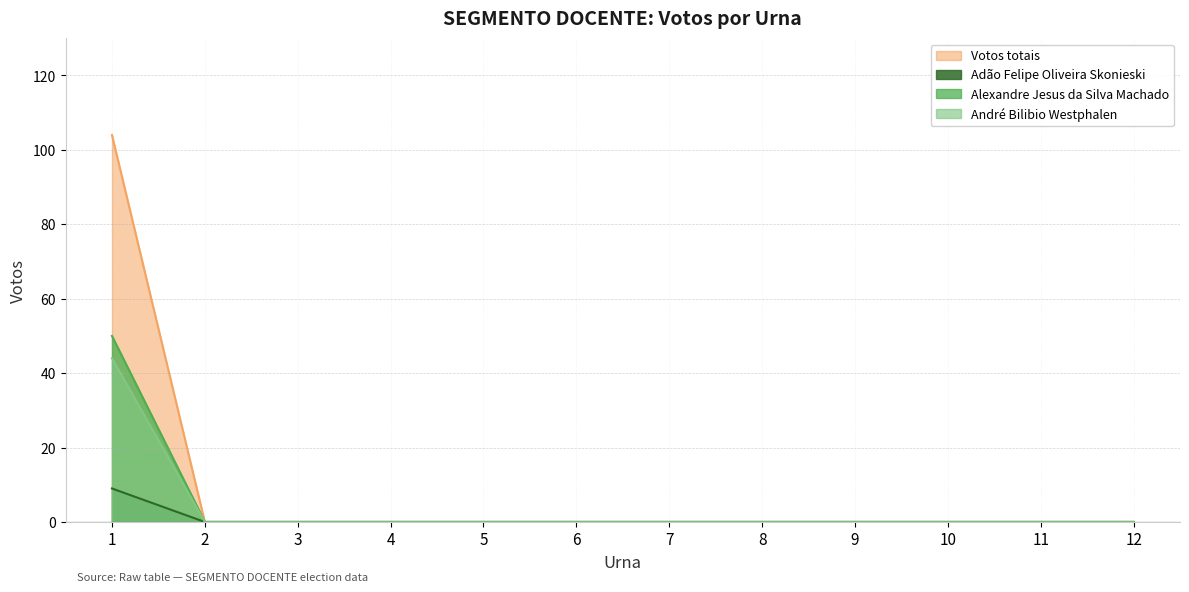

Reading left to right, transcribe all the data shown in this chart.

Votos totais: 1=104	2=0	3=0	4=0	5=0	6=0	7=0	8=0	9=0	10=0	11=0	12=0
Adão Felipe Oliveira Skonieski: 1=9	2=0	3=0	4=0	5=0	6=0	7=0	8=0	9=0	10=0	11=0	12=0
Alexandre Jesus da Silva Machado: 1=50	2=0	3=0	4=0	5=0	6=0	7=0	8=0	9=0	10=0	11=0	12=0
André Bilibio Westphalen: 1=44	2=0	3=0	4=0	5=0	6=0	7=0	8=0	9=0	10=0	11=0	12=0